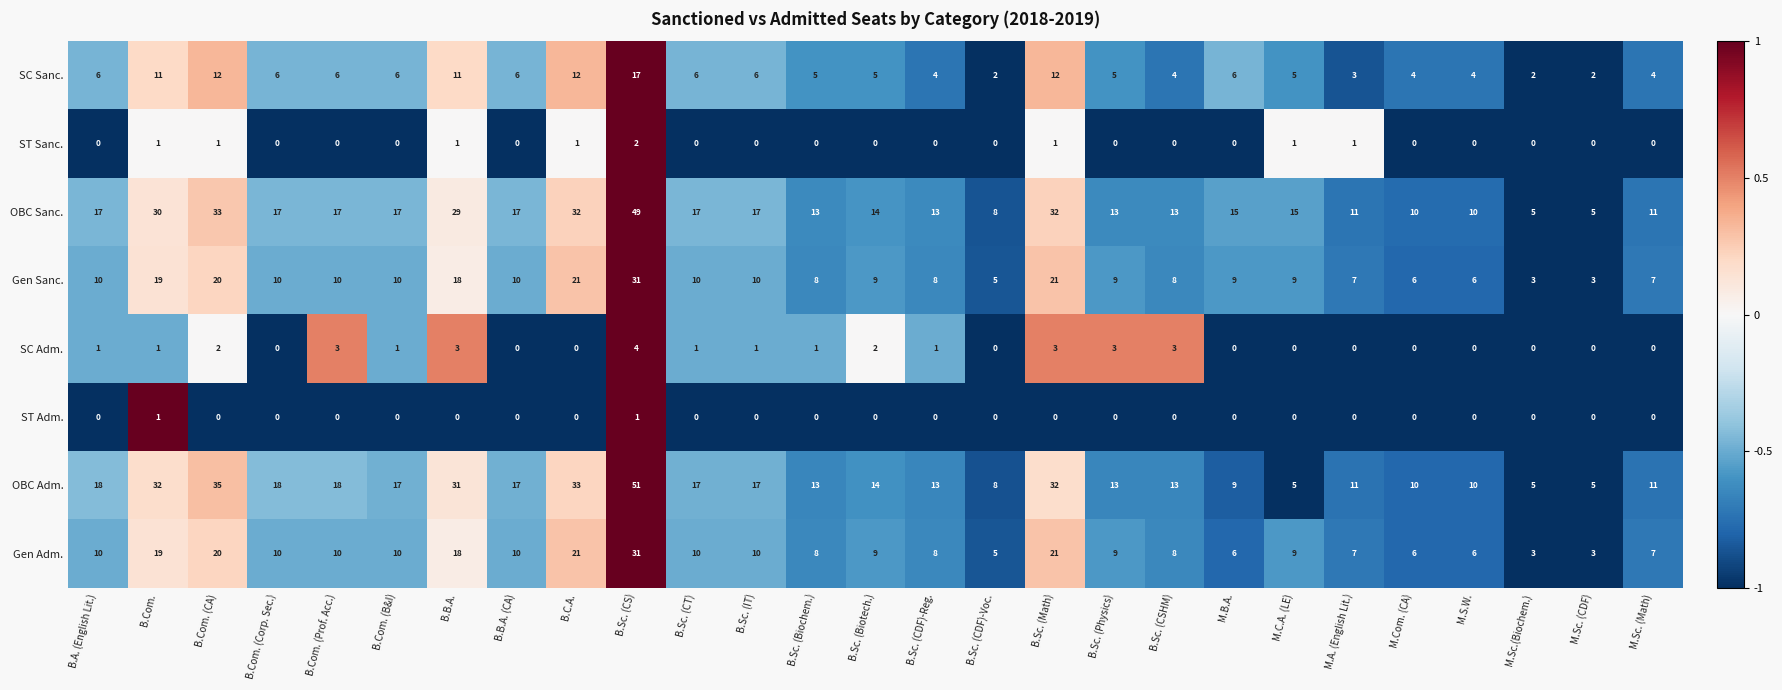

What is the highest value of the SC Sanc. series?

17